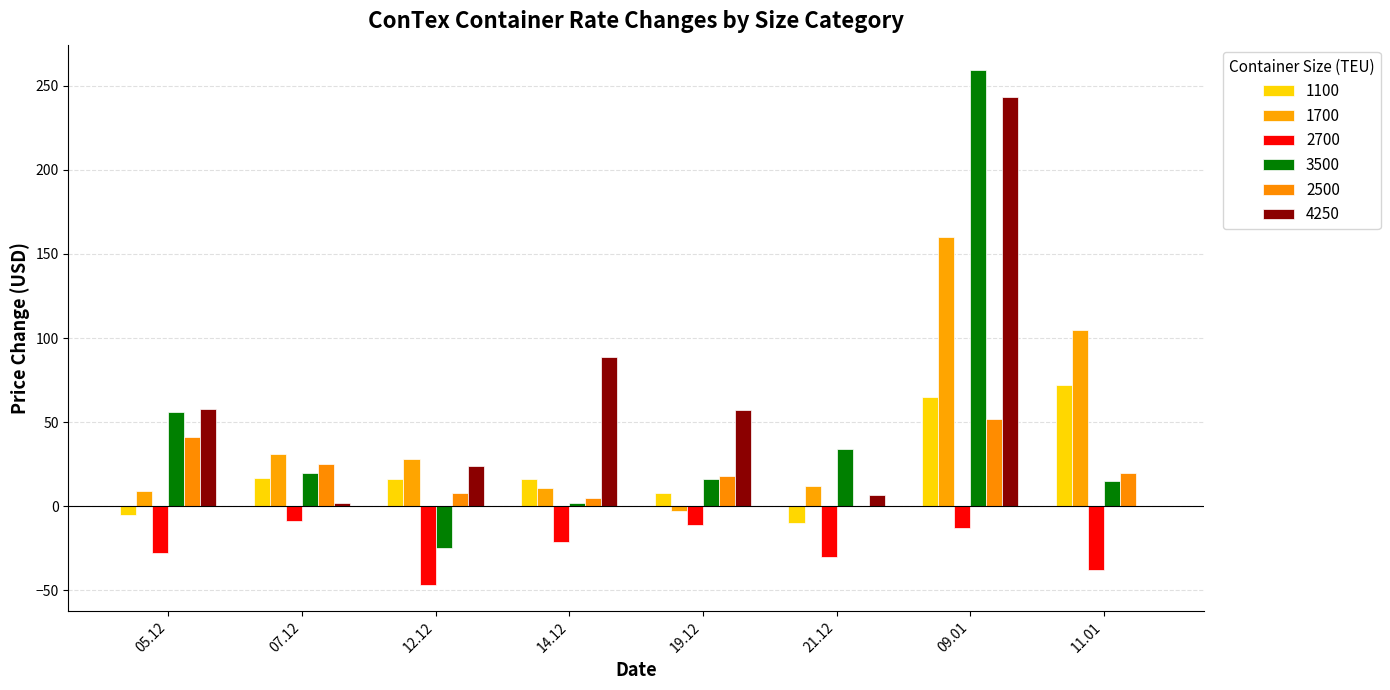

Reading left to right, list all the values displayed in this chart.

1100: -5	17	16	16	8	-10	65	72
1700: 9	31	28	11	-3	12	160	105
2700: -28	-9	-47	-21	-11	-30	-13	-38
3500: 56	20	-25	2	16	34	259	15
2500: 41	25	8	5	18	0	52	20
4250: 58	2	24	89	57	7	243	0